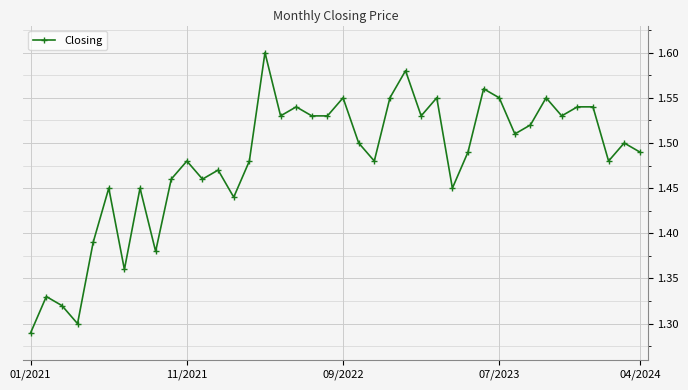

What is the sum of all values?

59.2